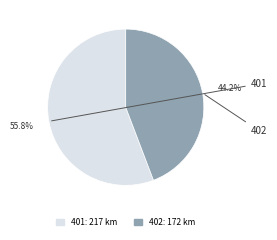

How many segments does this pie chart have?

2